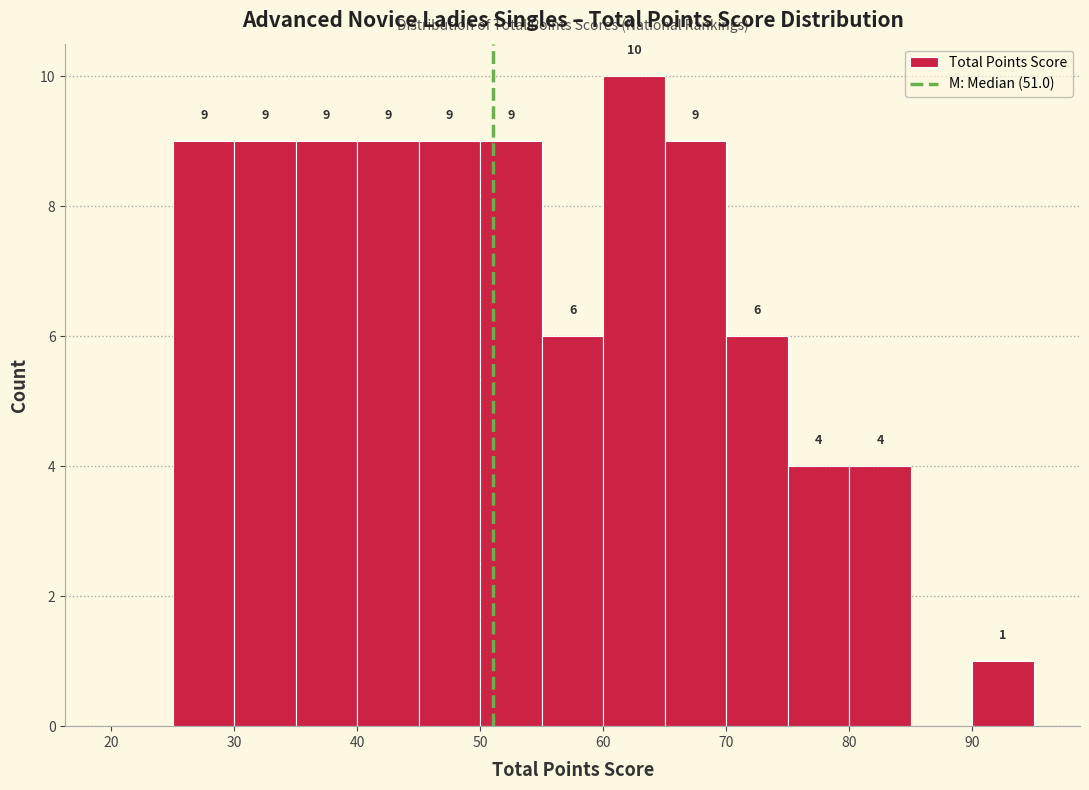

Which range on the x-axis has the tallest bar?

60 to 65